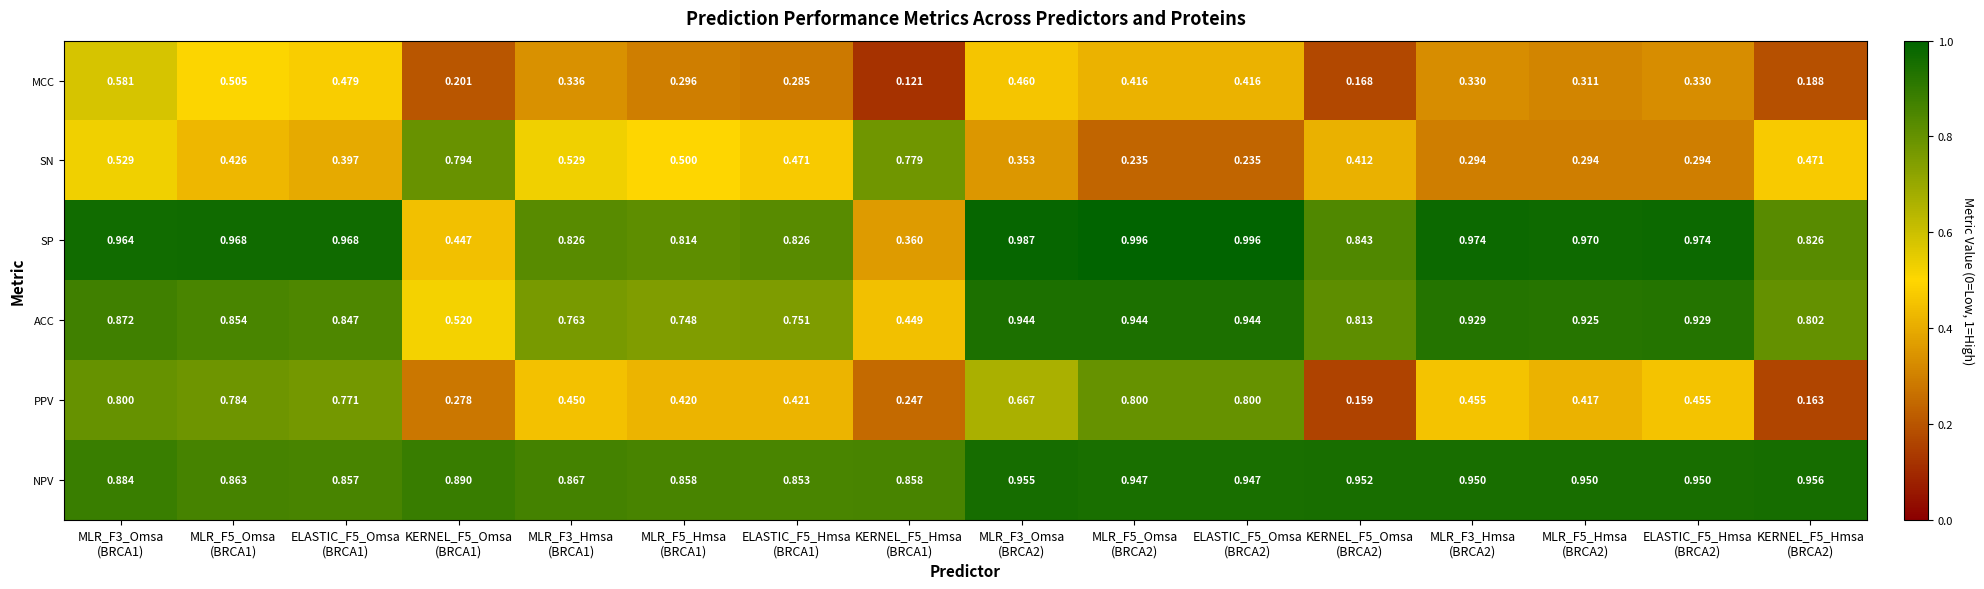

Which series has the largest range (max minus min)?

PPV